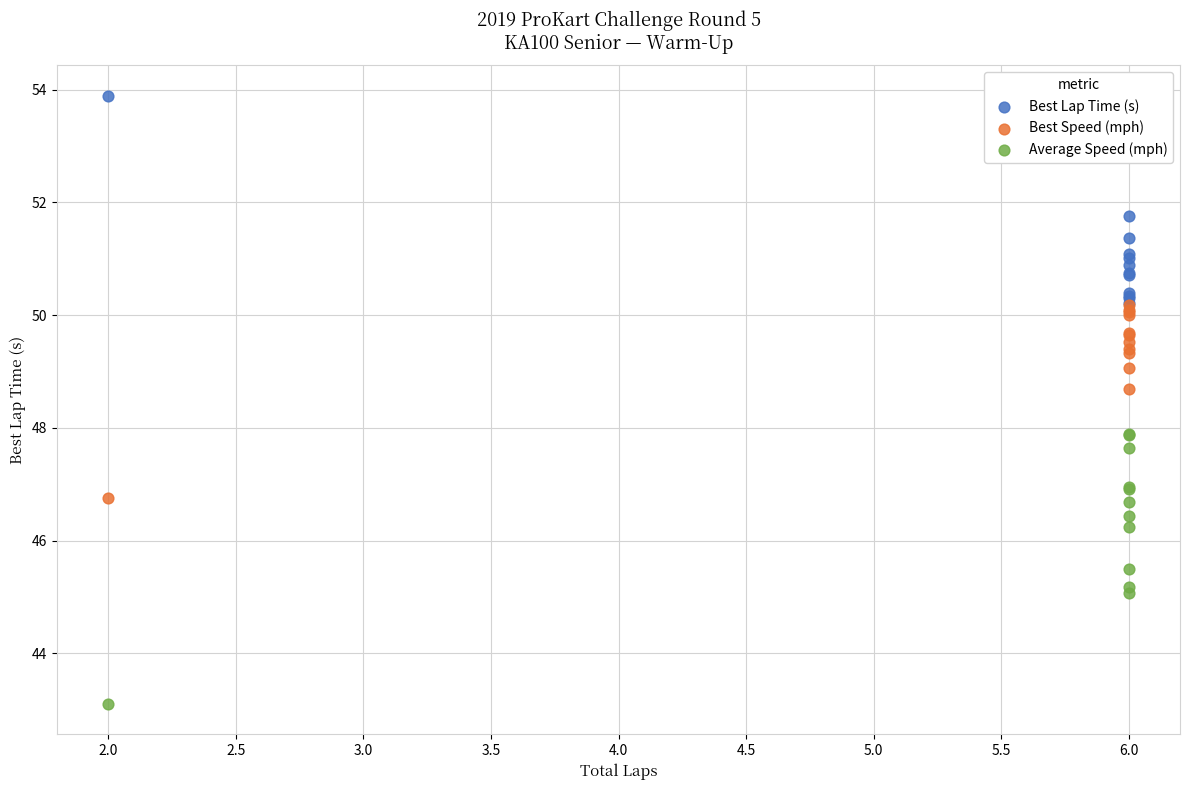

In the Best Lap Time (s) series, what Y value is closest to 52?

51.8